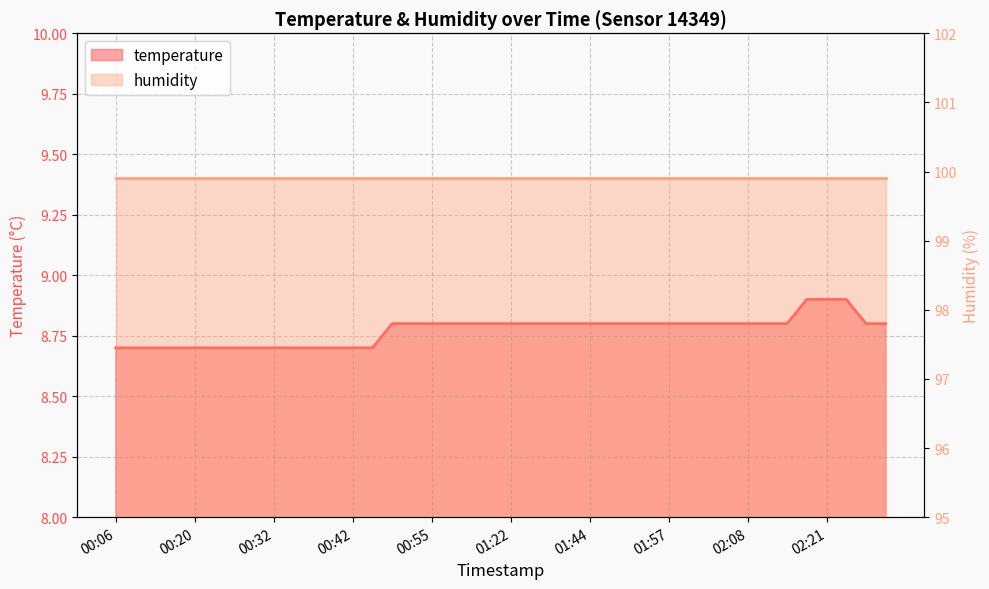

Where is the data nearest to the value 8?

00:06